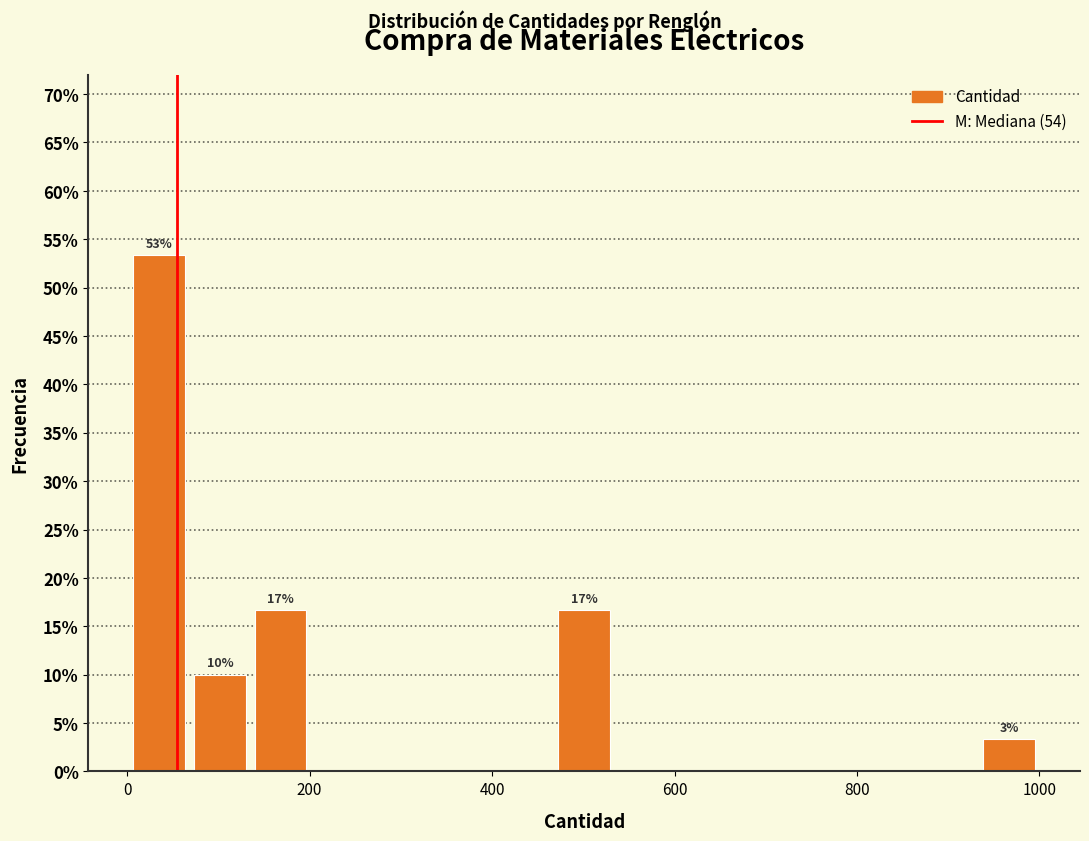

Read against the x-axis, roughly where is the centre of the tallest bar?

40